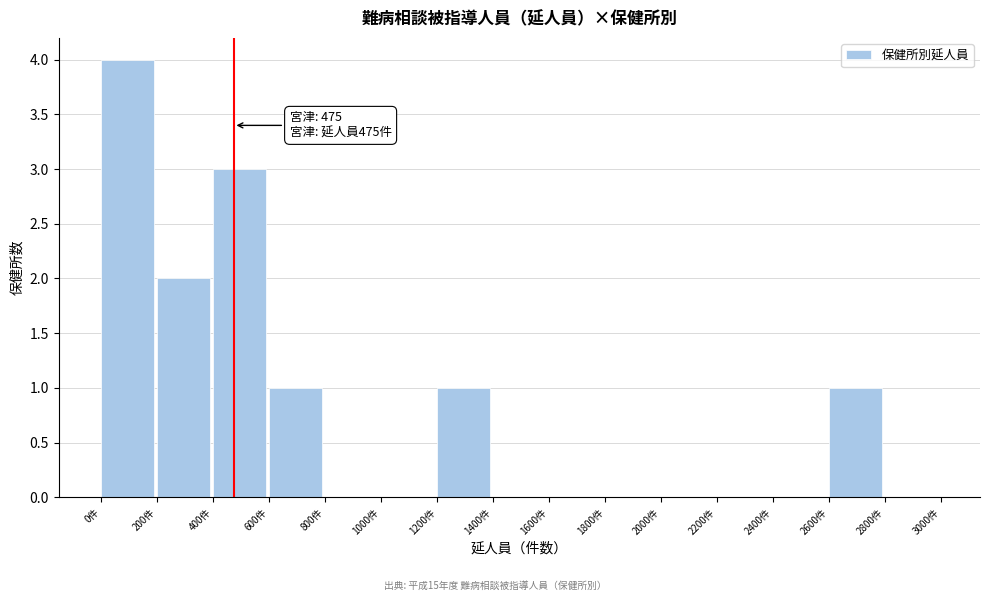

Over which range of the x-axis is the bar tallest?

0 to 200